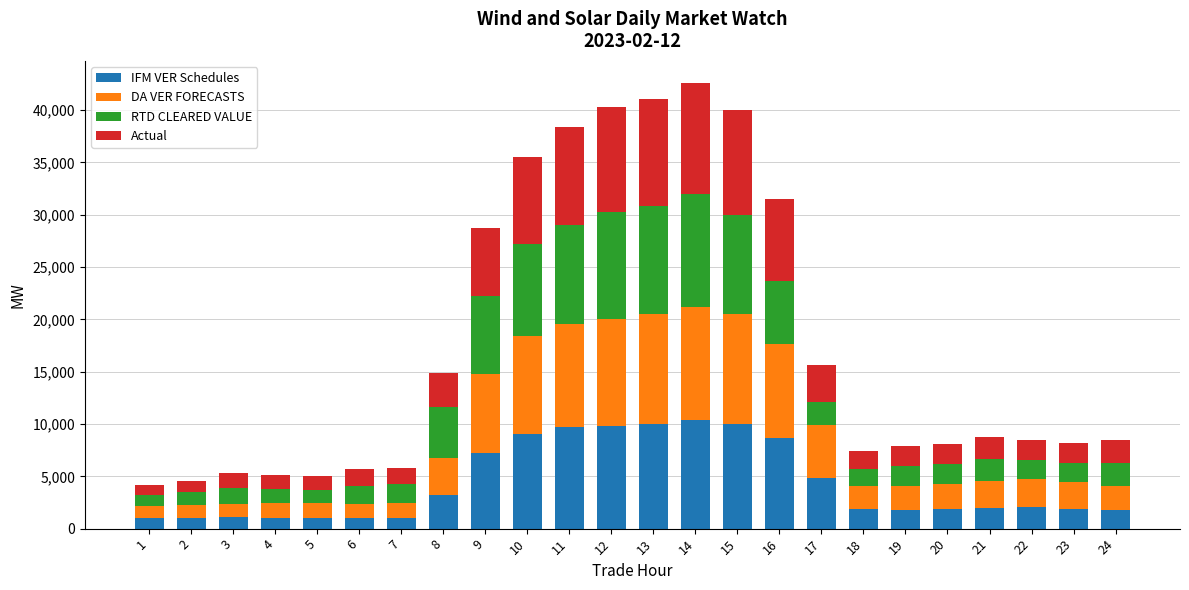

How many data points in IFM VER Schedules are above 1971?

12